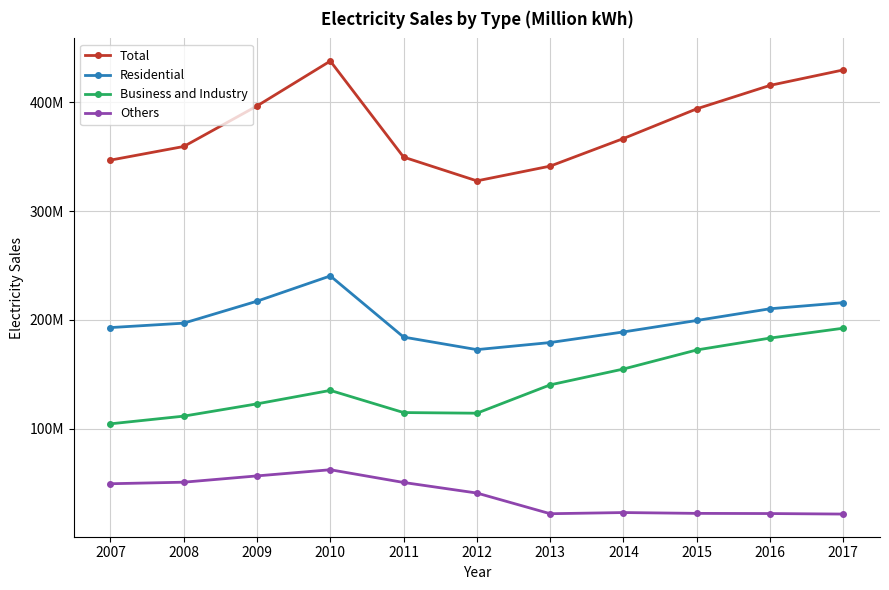

What is the value of the Business and Industry point at the 5th from the left?

114852559